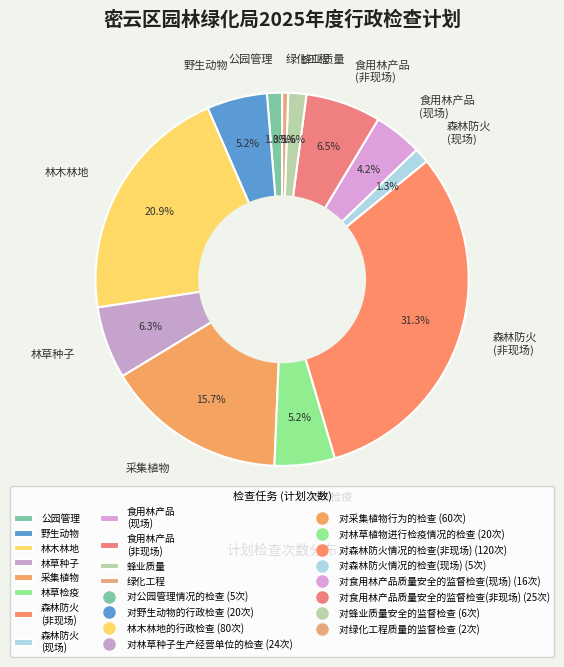

Is the sum of 蜂业质量 and 野生动物 greater than half?

No